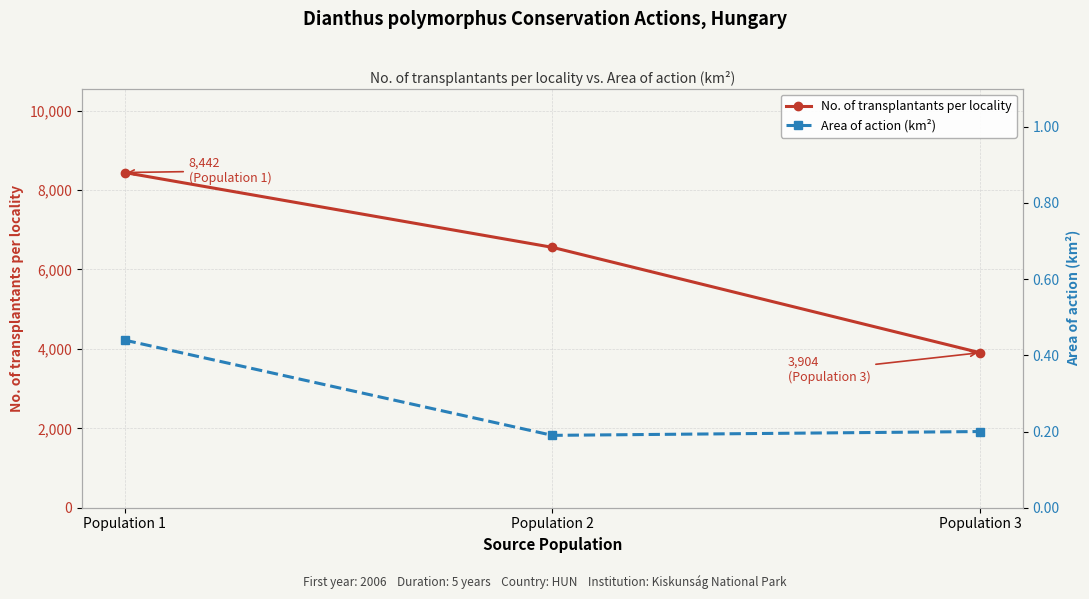

At Population 3, list the series in order from smallest to largest.

Area of action (km²), No. of transplantants per locality